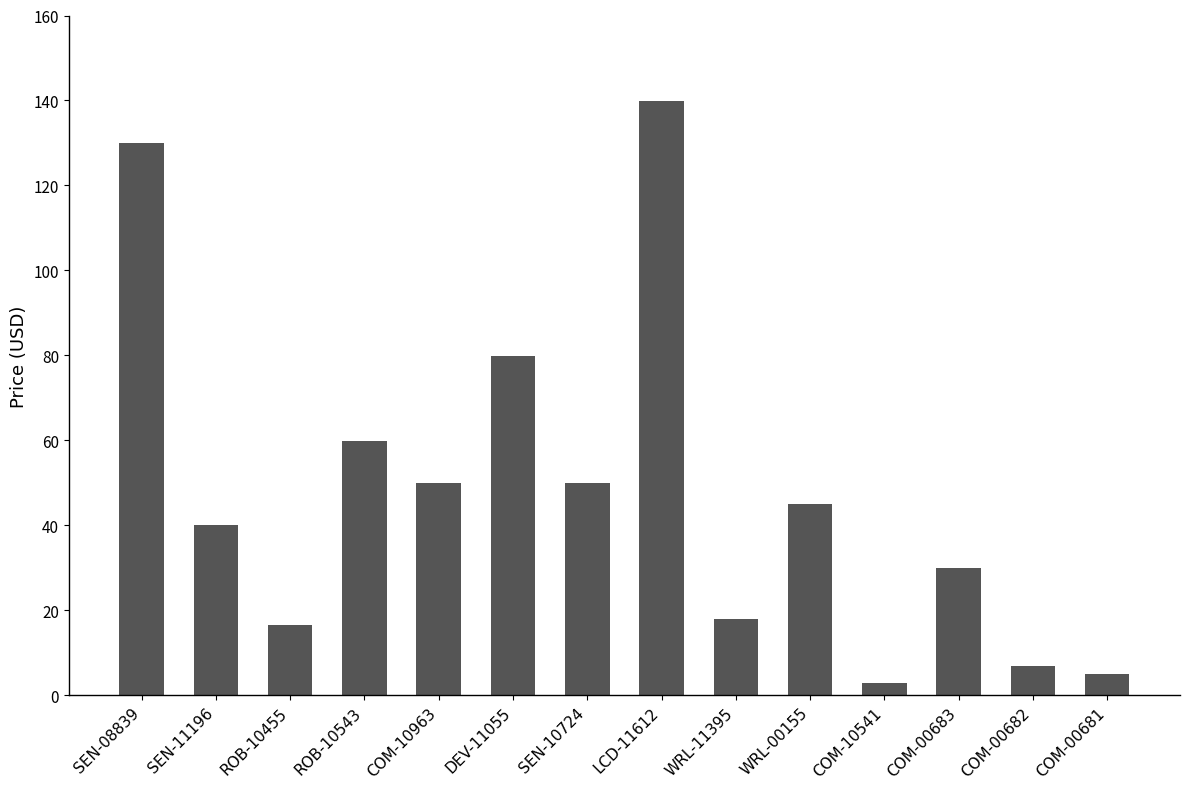

True or false: the data shows 6.8 at ROB-10455.

False